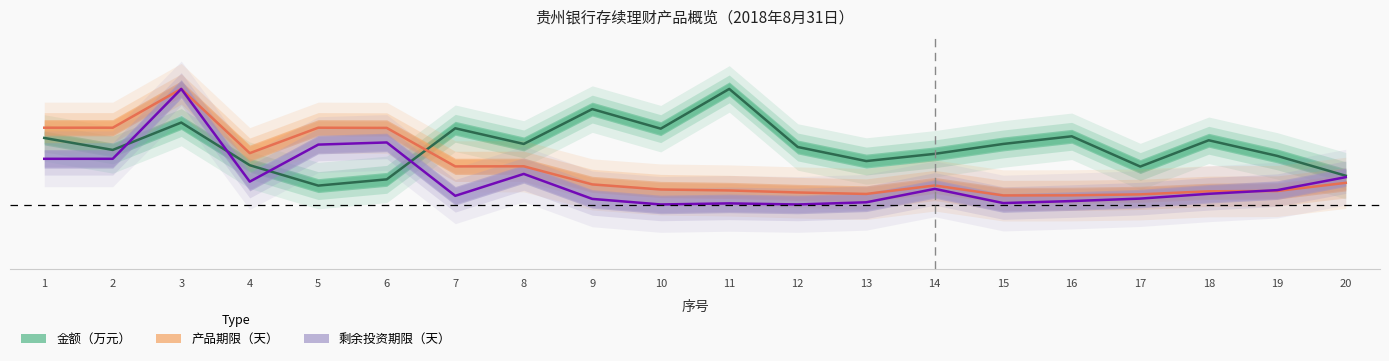

List the labels in order of 金额（万元） value, smallest first.

5, 6, 20, 17, 4, 13, 19, 14, 2, 12, 8, 15, 18, 1, 16, 10, 7, 3, 9, 11